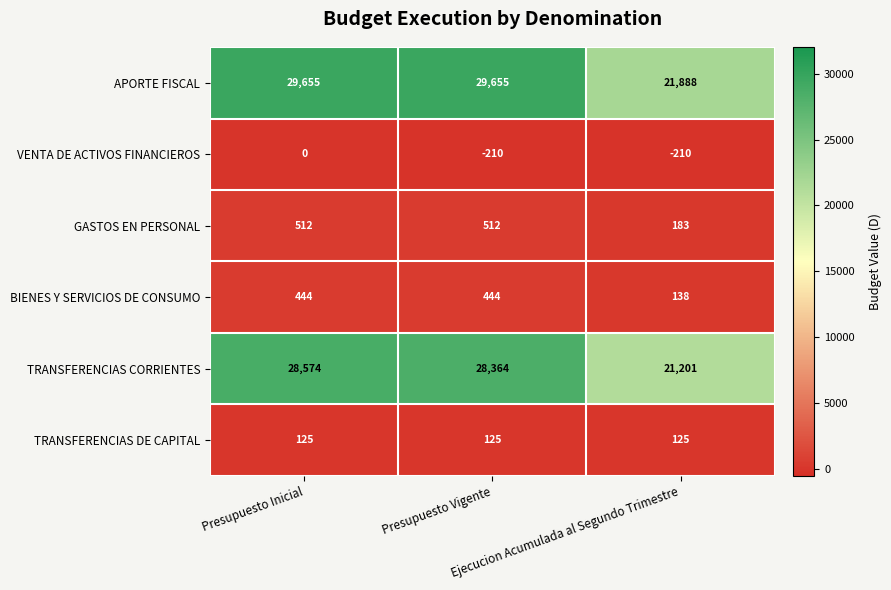

What is the lowest value of the TRANSFERENCIAS DE CAPITAL series?

125